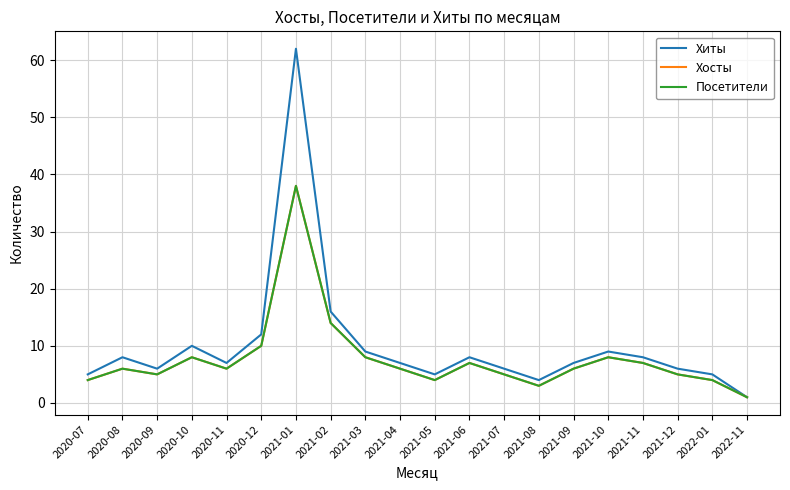

What is the value of the Хосты point at the 14th from the left?

3